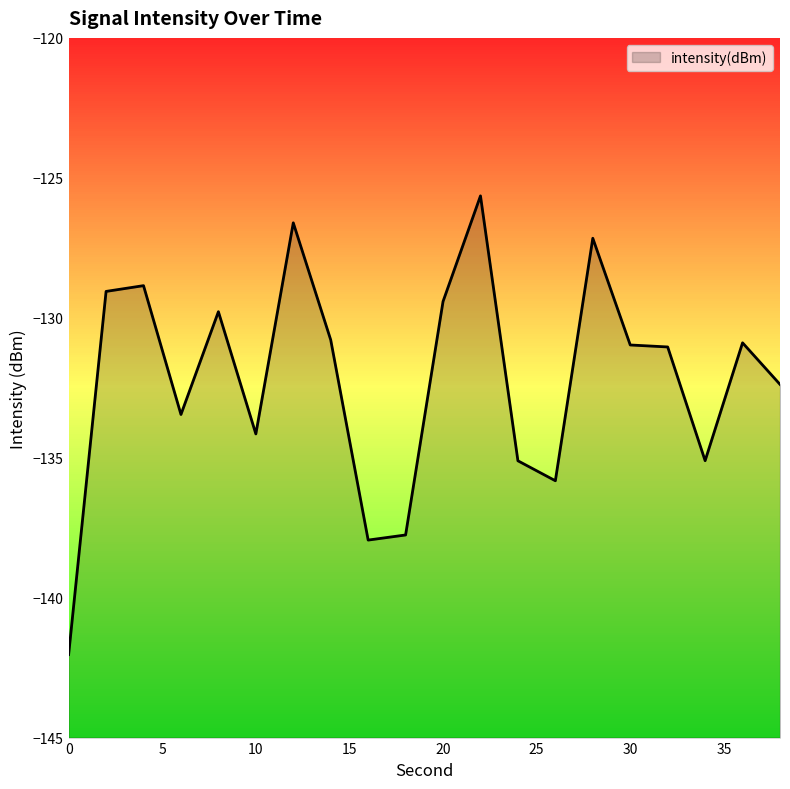

How many points are higher than both their immediate neighbors (excluding endpoints)?

6